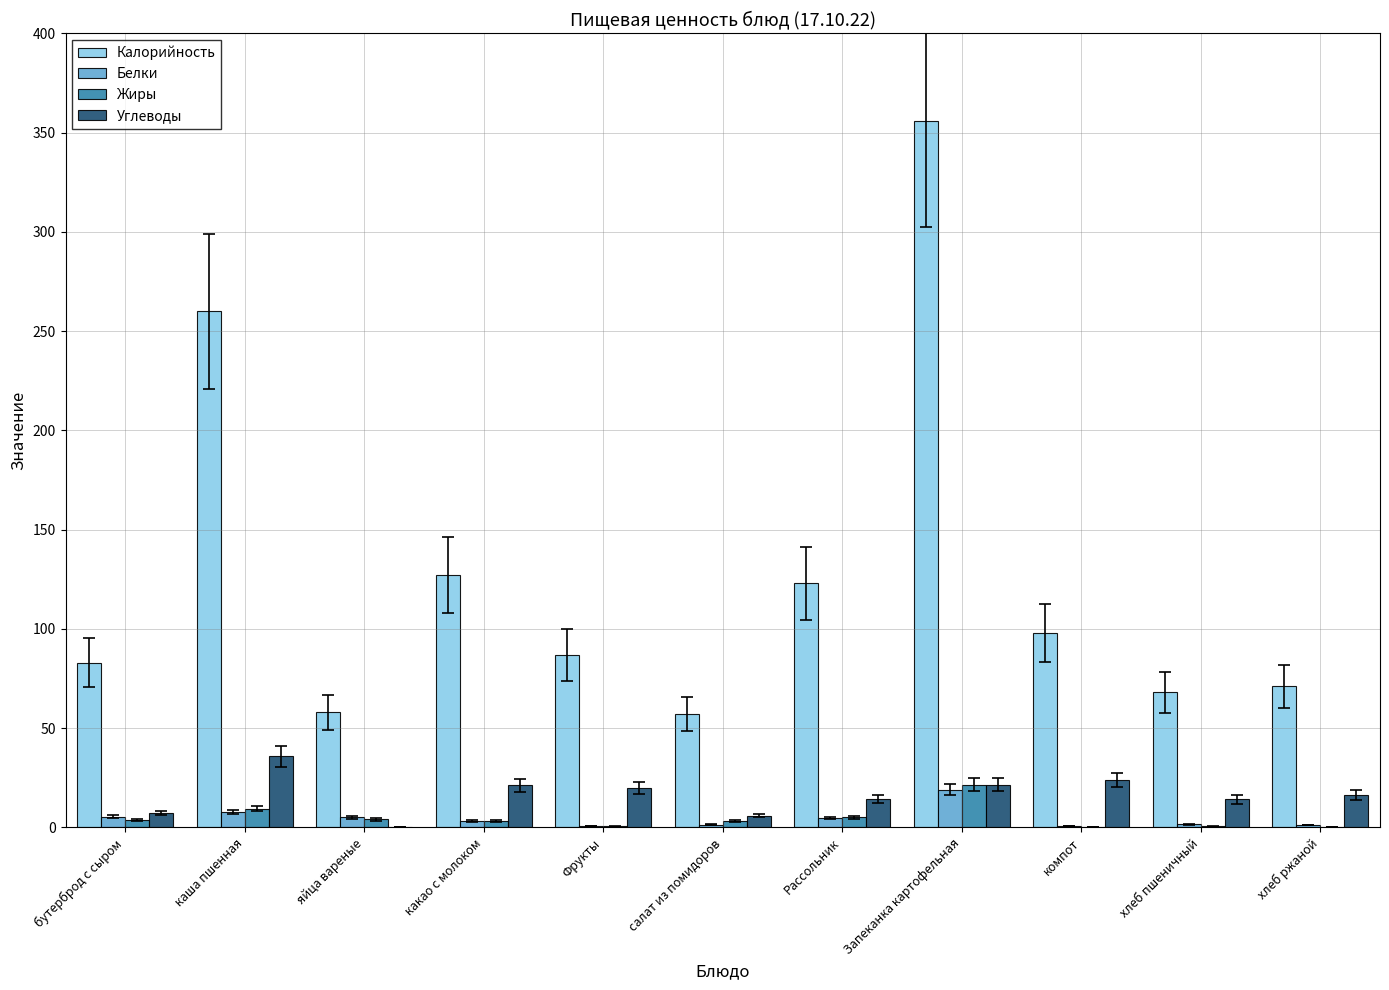

The value of Белки at салат из помидоров is 1.3. True or false?

True